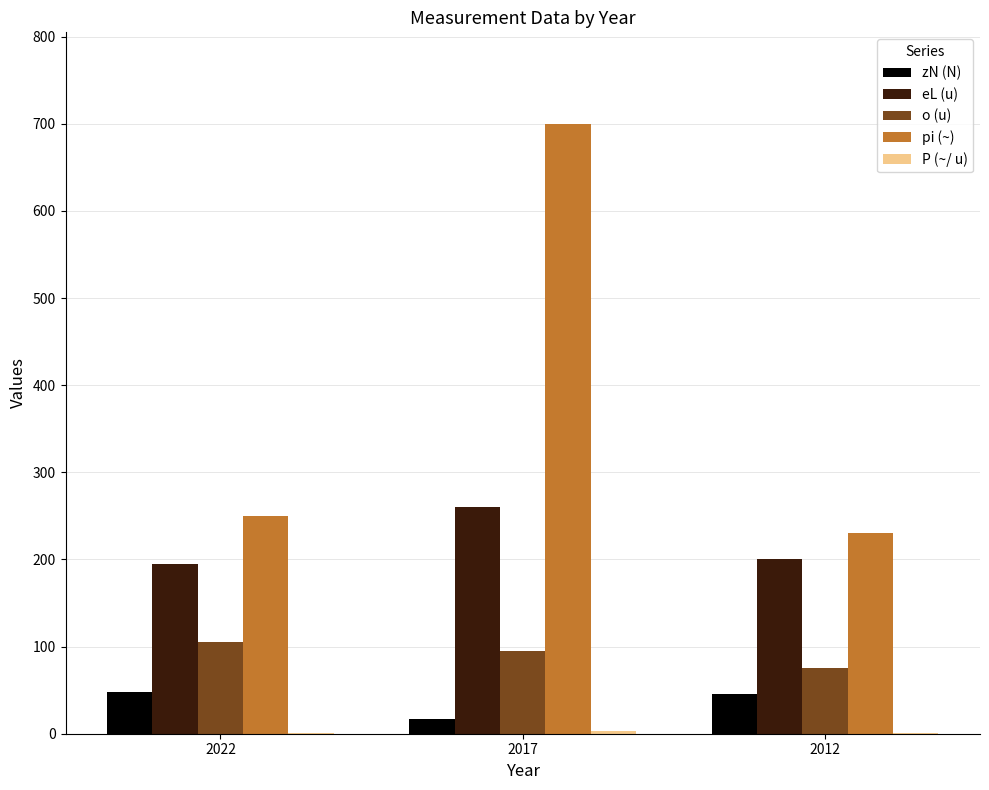

What is the greatest value displayed?

700.0